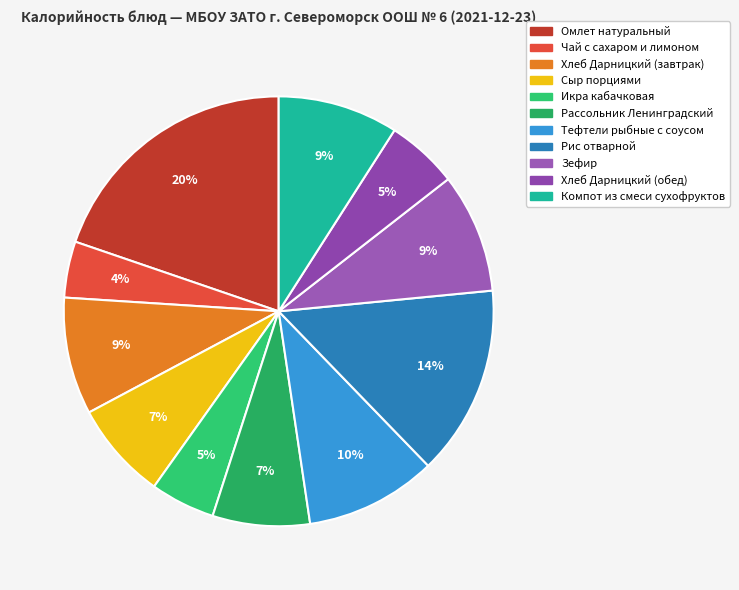

Is Сыр порциями the majority of the pie?

No